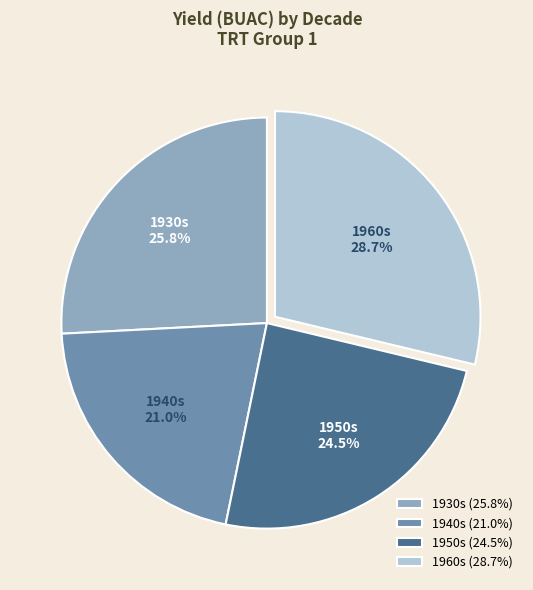

Does any single category account for the majority?

No